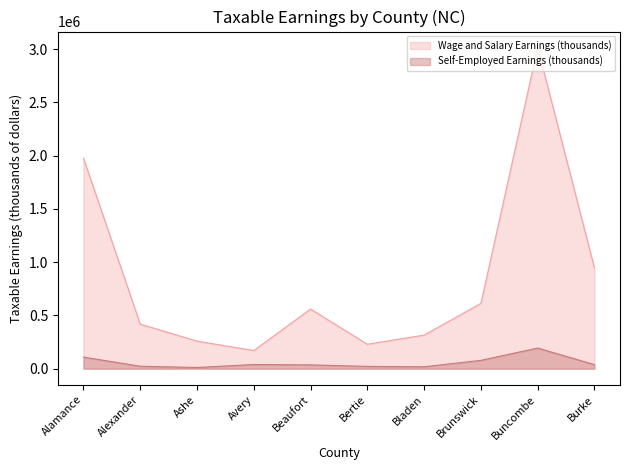

Is it true that Self-Employed Earnings (thousands) equals 36640 at Alexander?

False